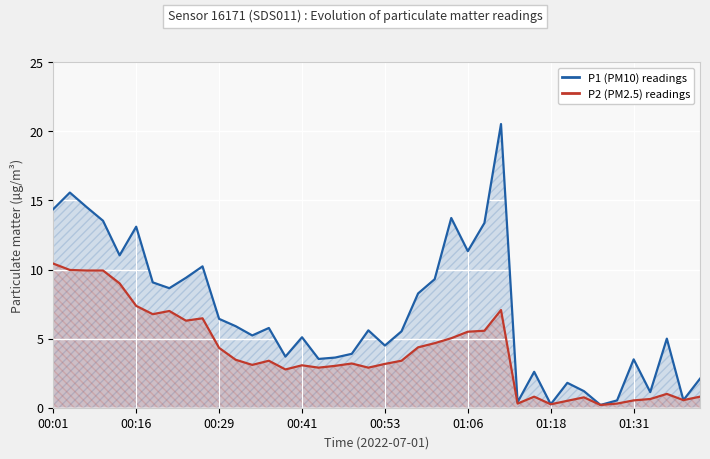

The value of P1 (PM10) readings at 14 is 5.3. True or false?

False